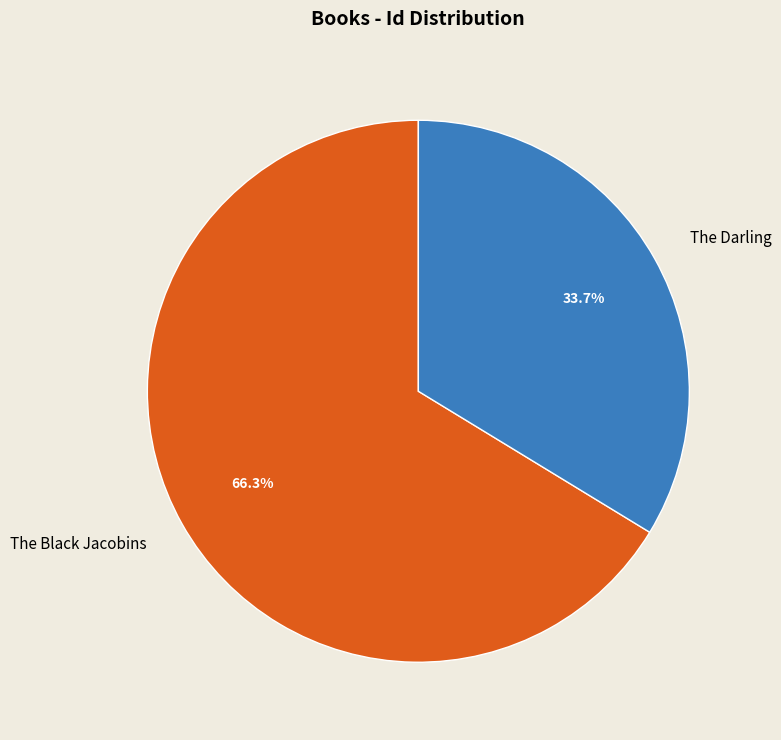

The The Darling slice represents 41% of the pie. True or false?

False